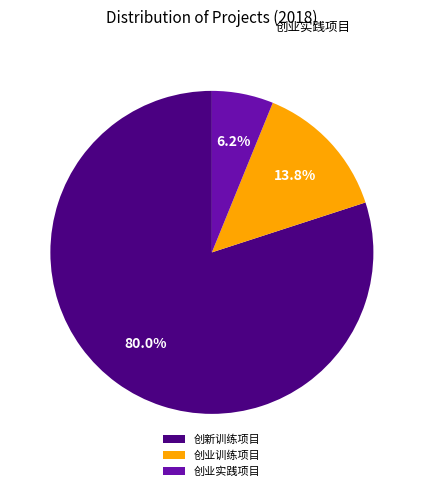

To the nearest percent, what portion does 创业实践项目 represent?

6%